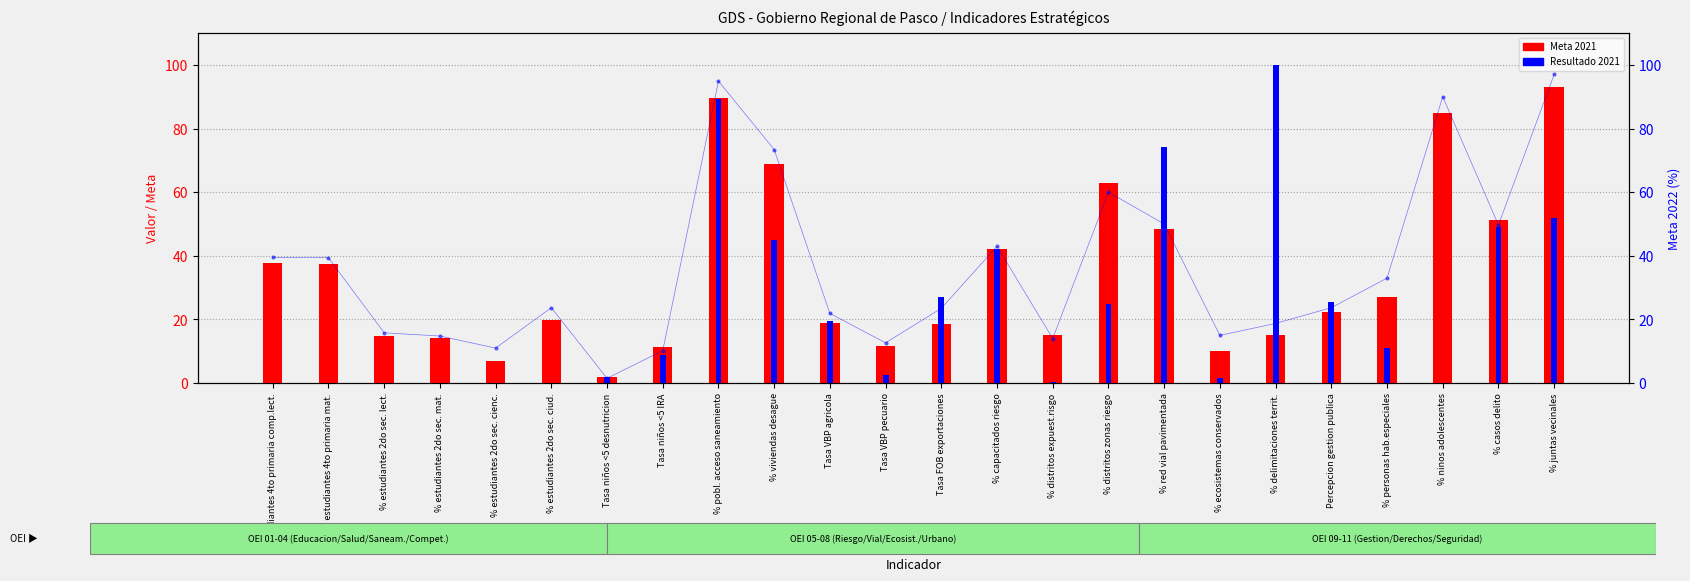

Is the value of Meta 2022 (%) at Percepcion gestion publica greater than the value of Meta 2021 at % estudiantes 2do sec. lect.?

Yes